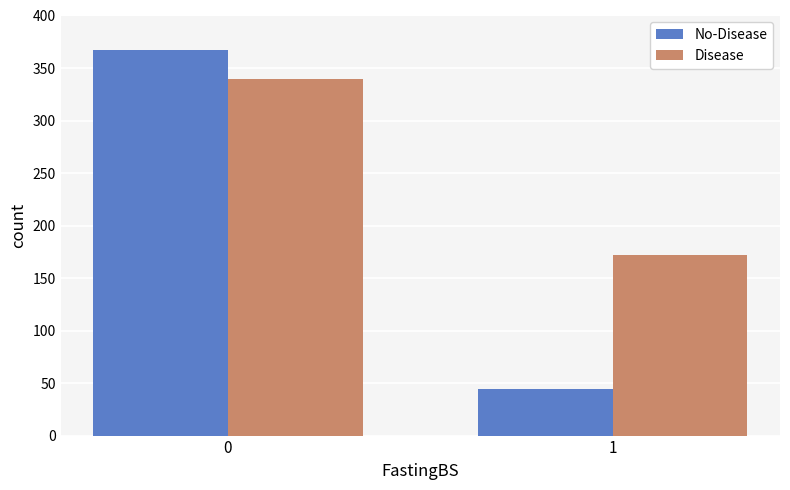

What is the maximum value shown in the chart?

367